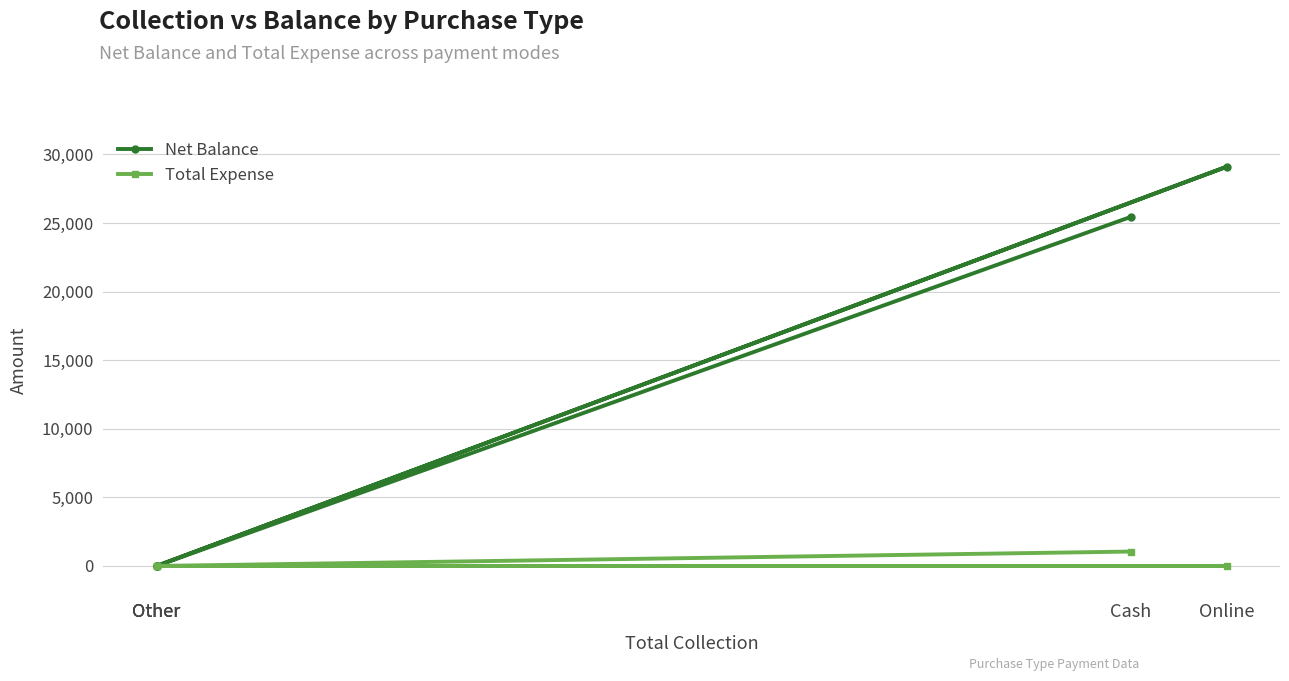

What is the sum of all Net Balance values?

54550